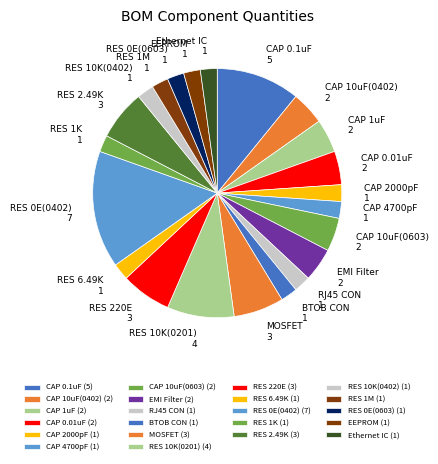

Does EEPROM represent more than half of the total?

No